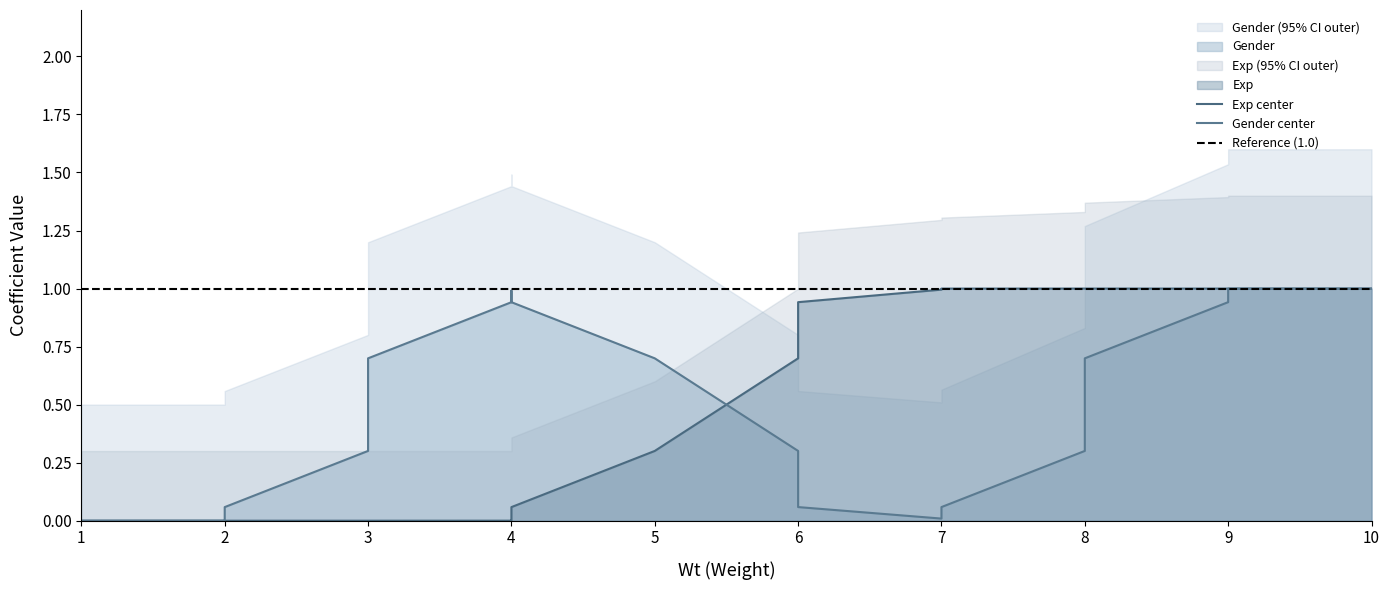

What is the difference between the highest and lowest values at 9?

0.6